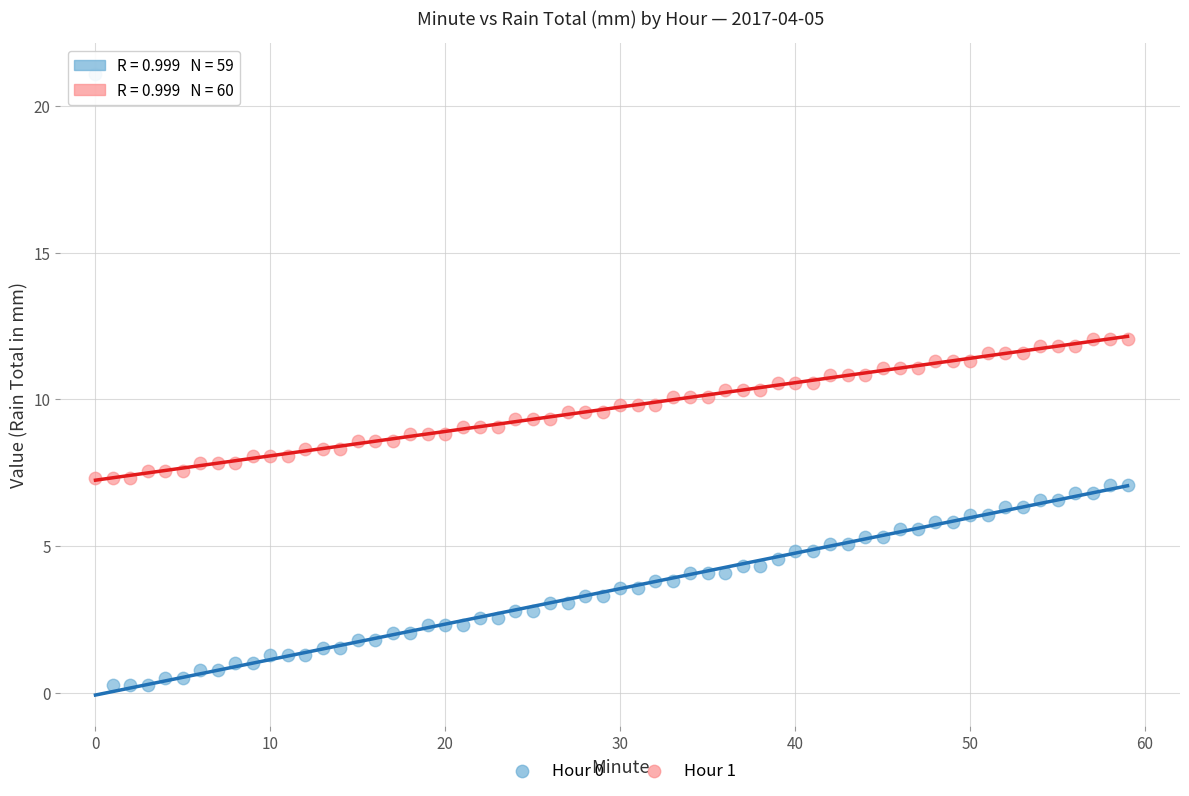

Which series contains the highest Y value?

Hour 0